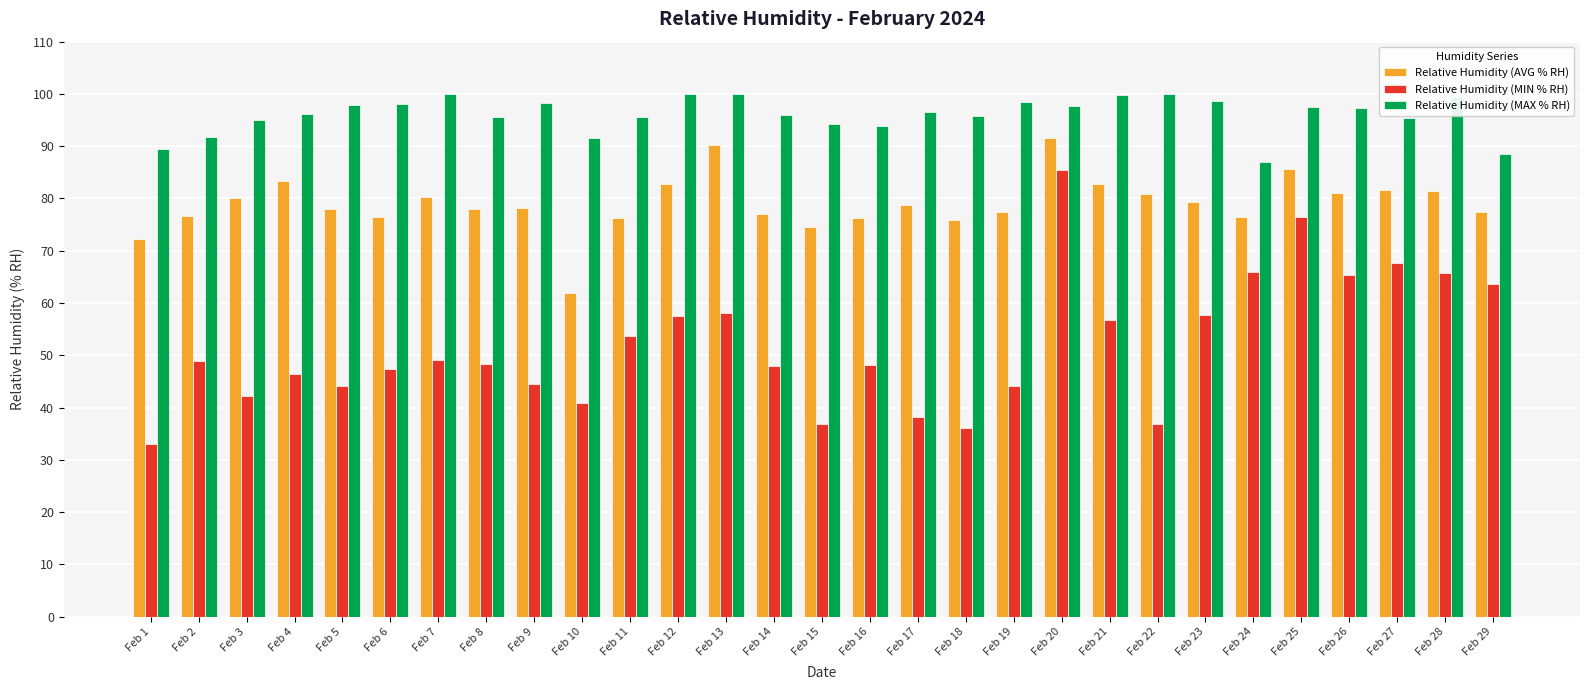

What value does the Relative Humidity (AVG % RH) series have at Feb 28?

81.5